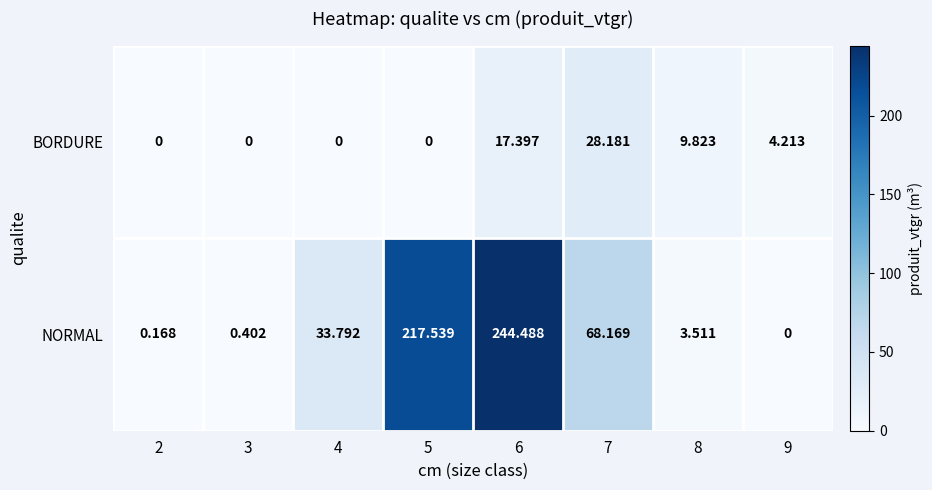

Which series has the widest spread of values?

NORMAL